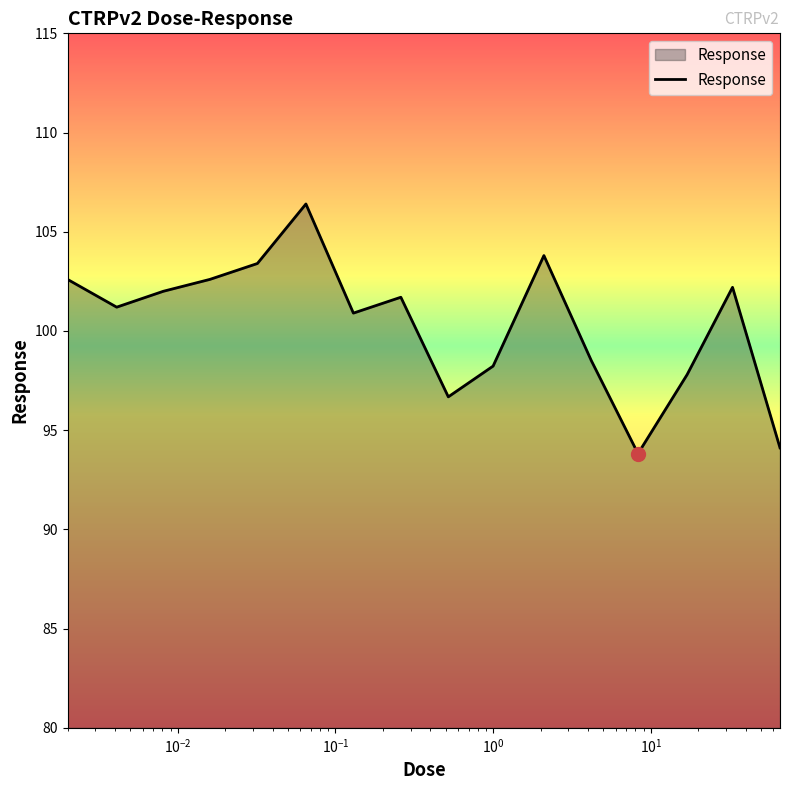

What is the difference between the maximum and minimum values?

12.6